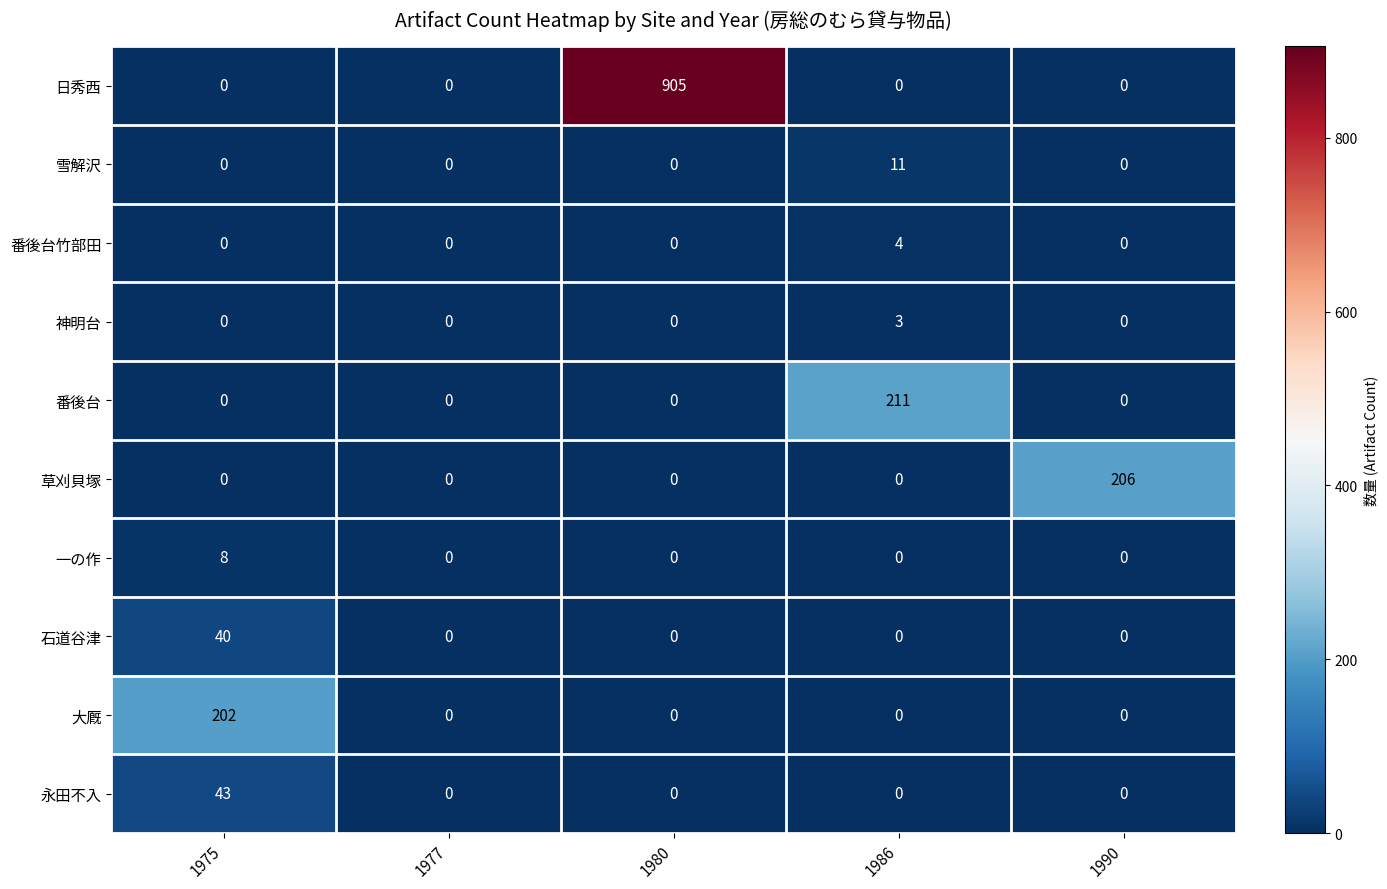

Is it true that 日秀西 equals 484 at 1975?

False